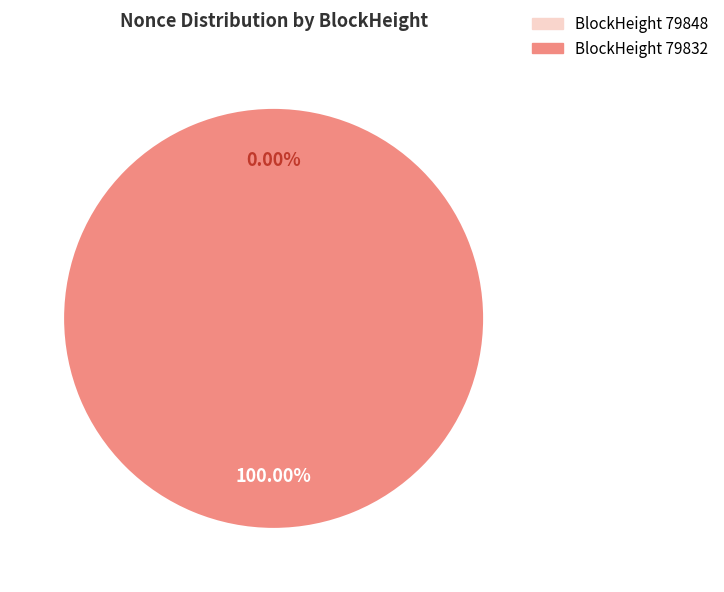

Which category has the smallest portion of the pie?

79848